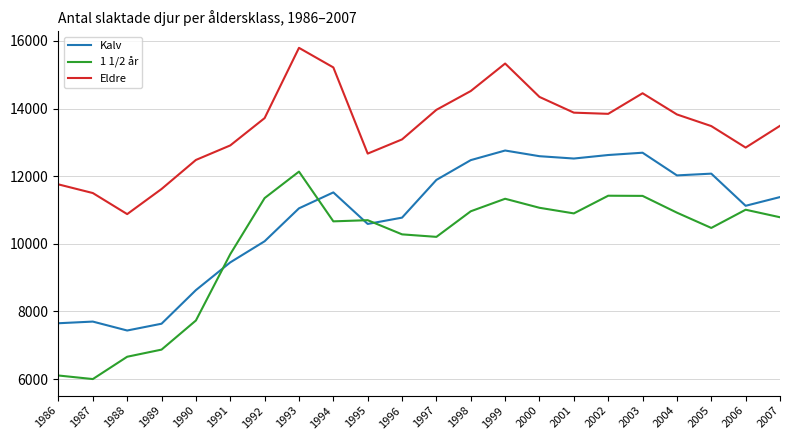

At which label is 1 1/2 år closest to 9067?

1991